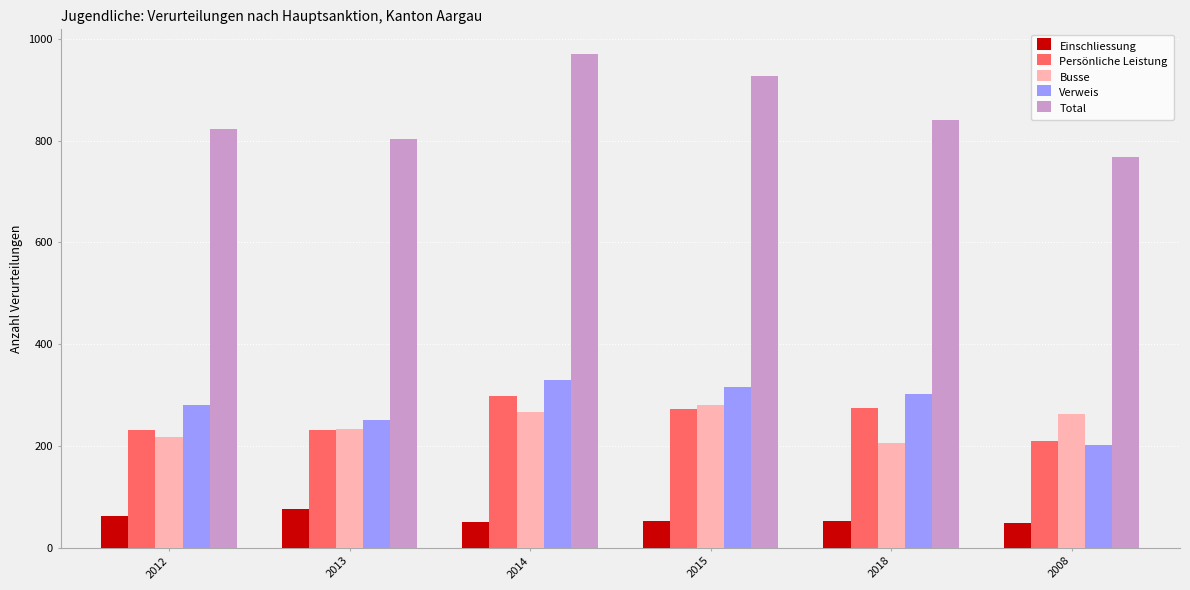

Which series changed the most between 2012 and 2014?

Total